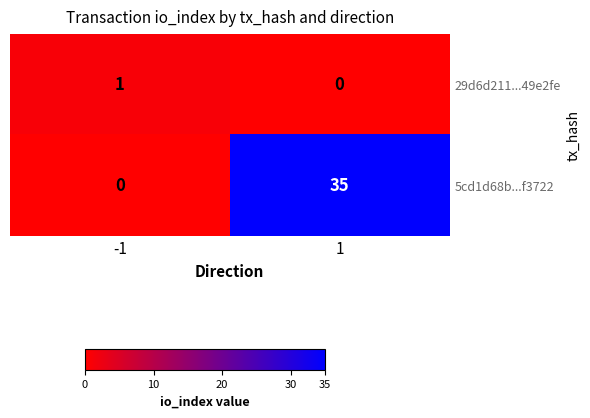

Reading left to right, list all the values displayed in this chart.

29d6d211...49e2fe: 1	0
5cd1d68b...f3722: 0	35